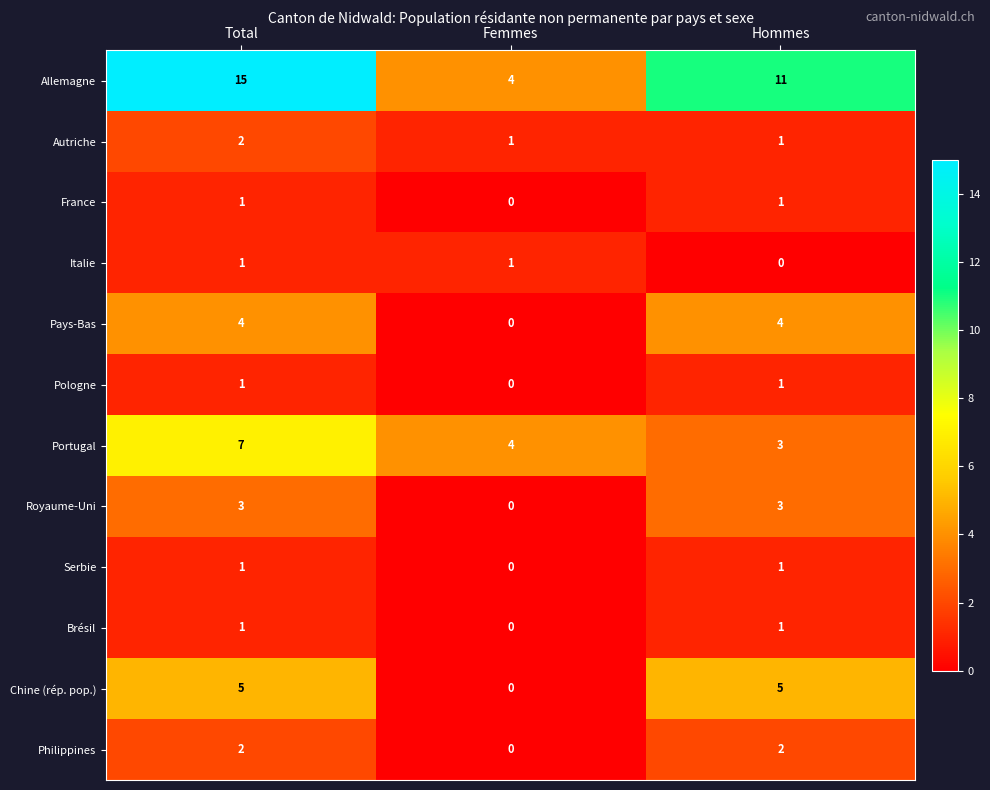

What is the difference between the highest and lowest values at Femmes?

4